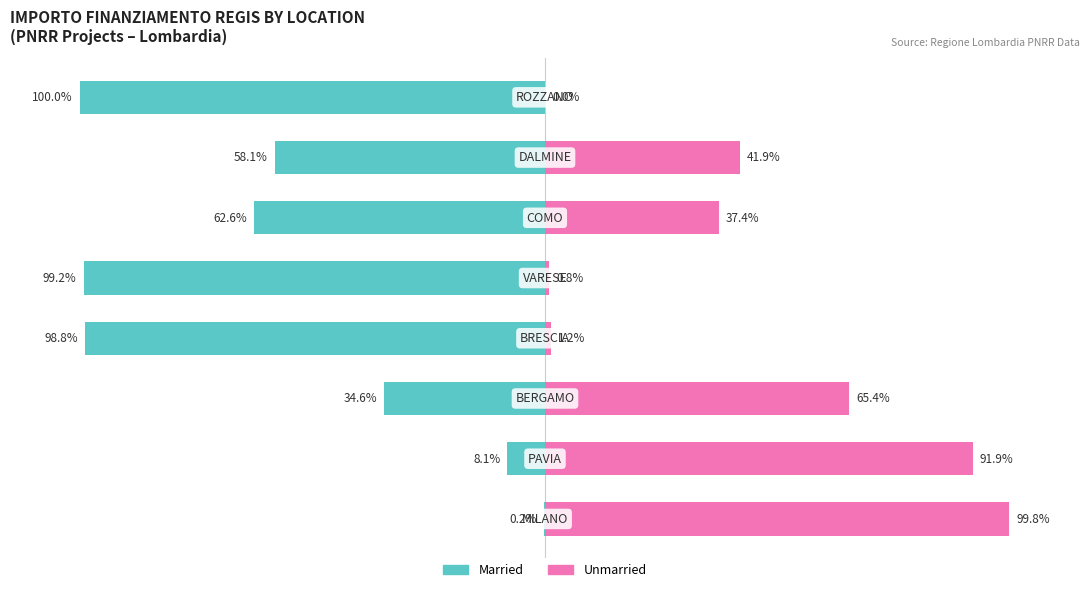

What is the value of the Unmarried bar at the 3rd from the left?

65.4